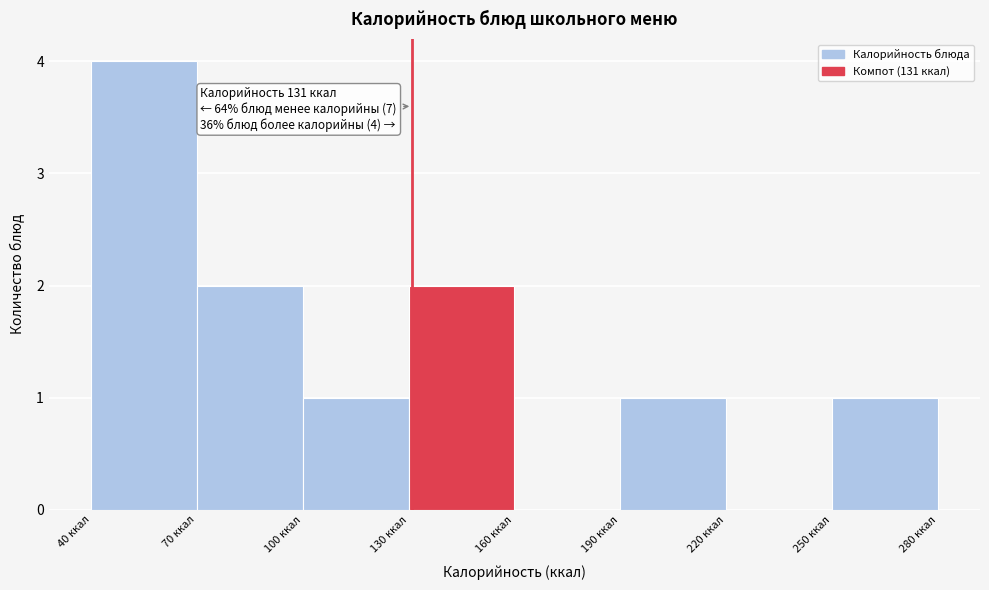

Over which range of the x-axis is the bar tallest?

40 to 70